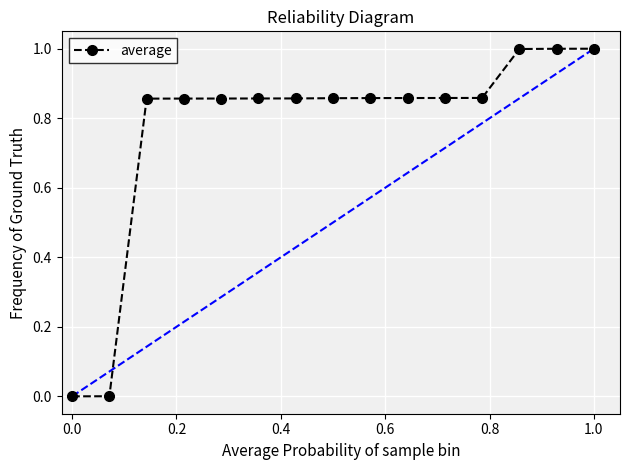

What is the average value?

0.8